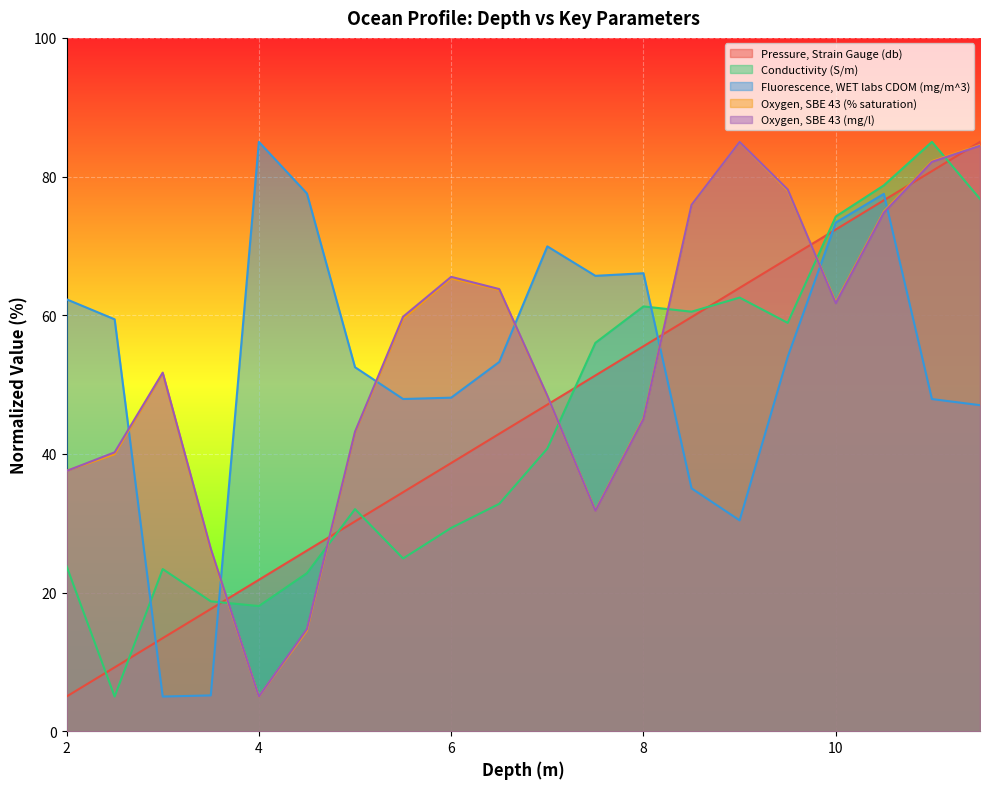

Reading left to right, list all the values displayed in this chart.

Pressure, Strain Gauge (db): 5.0	9.2	13.4	17.6	21.8	26.1	30.3	34.5	38.7	42.9	47.1	51.3	55.5	59.7	63.9	68.2	72.4	76.6	80.8	85.0
Conductivity (S/m): 23.8	5.0	23.4	18.7	18.1	22.8	32.0	24.9	29.3	32.8	40.8	56.0	61.3	60.5	62.5	58.9	74.2	78.7	85.0	76.8
Fluorescence, WET labs CDOM (mg/m^3): 62.3	59.4	5.0	5.2	85.0	77.6	52.5	47.9	48.1	53.3	69.9	65.7	66.1	35.0	30.4	54.0	73.4	77.5	47.9	47.0
Oxygen, SBE 43 (% saturation): 37.6	39.9	51.6	26.1	5.0	14.5	43.1	59.4	65.3	63.6	48.3	31.8	45.2	75.9	85.0	78.0	61.9	75.0	82.2	84.5
Oxygen, SBE 43 (mg/l): 37.5	40.2	51.7	26.3	5.0	14.7	43.2	59.8	65.5	63.8	48.4	31.8	45.0	75.9	85.0	78.1	61.7	74.8	82.1	84.4